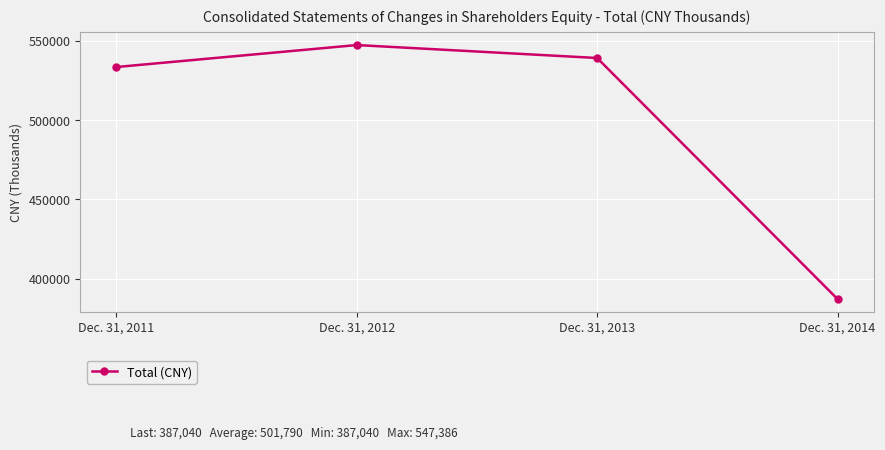

How many values are below 539218?

2